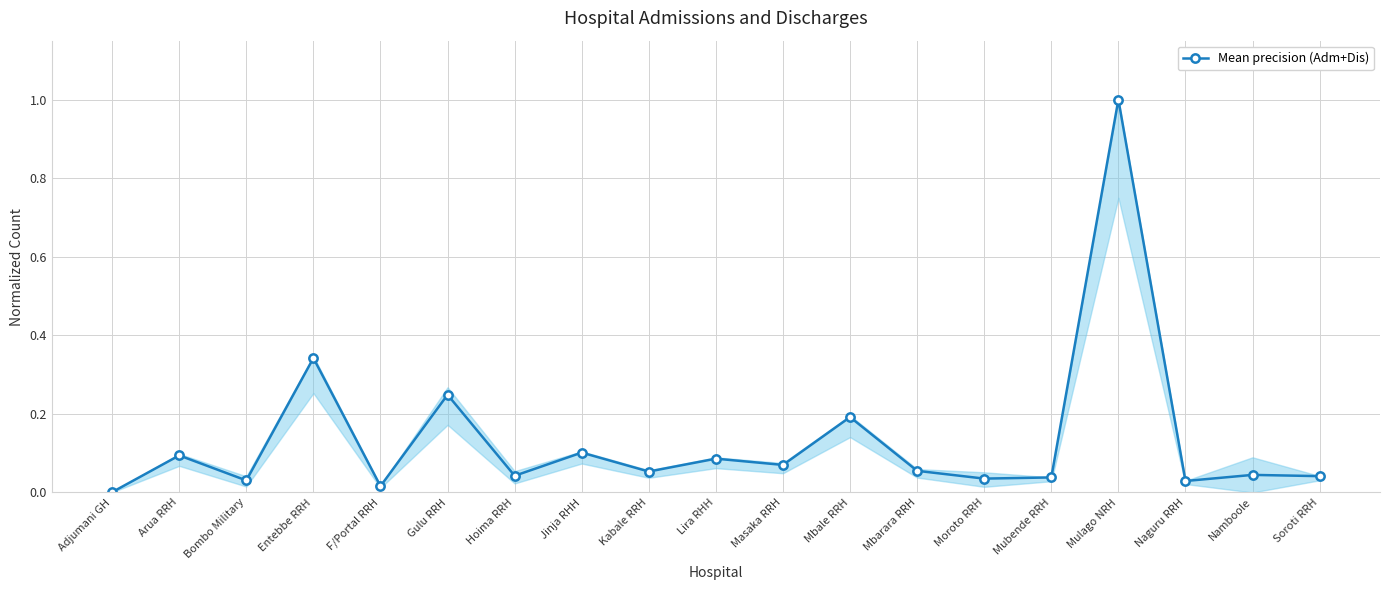

True or false: there are more than 0 points higher than both neighbors.

True